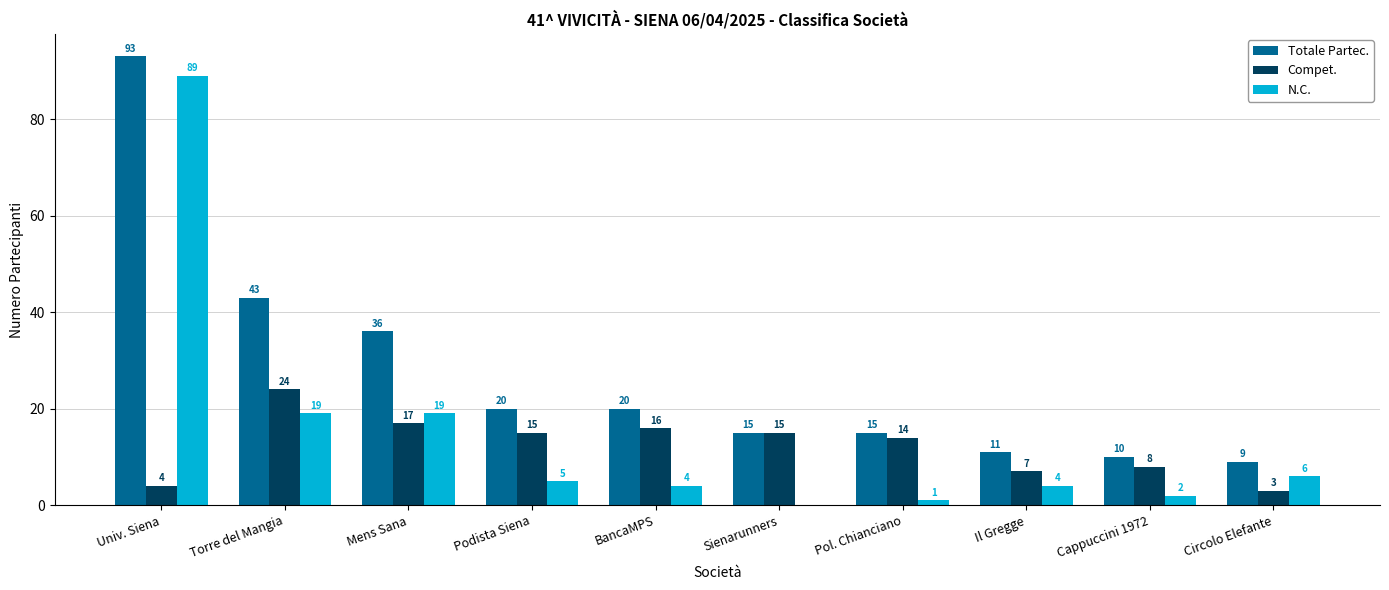

Reading left to right, list all the values displayed in this chart.

Totale Partec.: Univ. Siena=93	Torre del Mangia=43	Mens Sana=36	Podista Siena=20	BancaMPS=20	Sienarunners=15	Pol. Chianciano=15	Il Gregge=11	Cappuccini 1972=10	Circolo Elefante=9
Compet.: Univ. Siena=4	Torre del Mangia=24	Mens Sana=17	Podista Siena=15	BancaMPS=16	Sienarunners=15	Pol. Chianciano=14	Il Gregge=7	Cappuccini 1972=8	Circolo Elefante=3
N.C.: Univ. Siena=89	Torre del Mangia=19	Mens Sana=19	Podista Siena=5	BancaMPS=4	Sienarunners=0	Pol. Chianciano=1	Il Gregge=4	Cappuccini 1972=2	Circolo Elefante=6